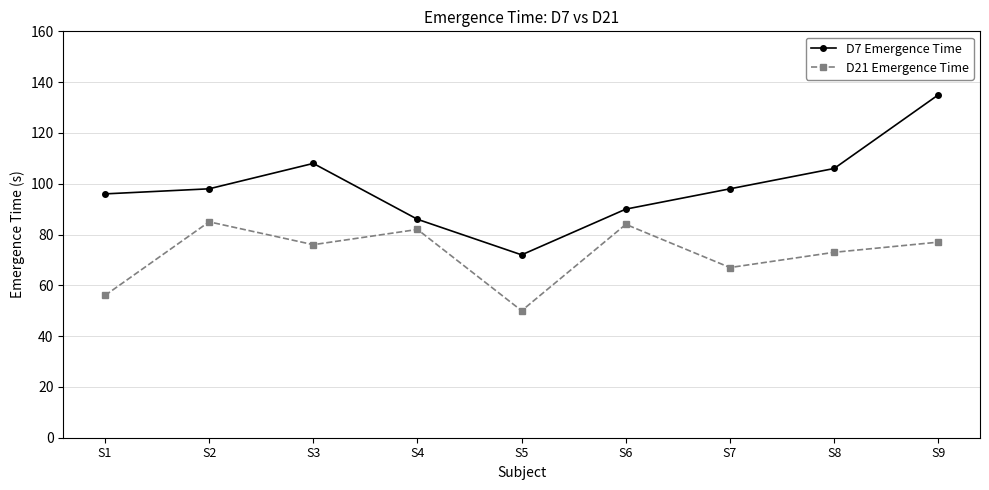

Where is the first local minimum for D21 Emergence Time?

S3